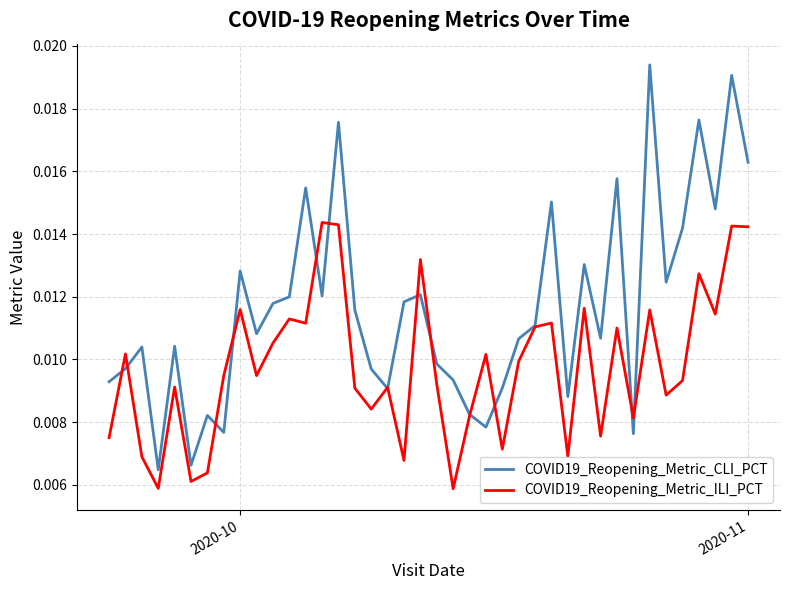

List the series in order of their peak value, highest first.

COVID19_Reopening_Metric_CLI_PCT, COVID19_Reopening_Metric_ILI_PCT